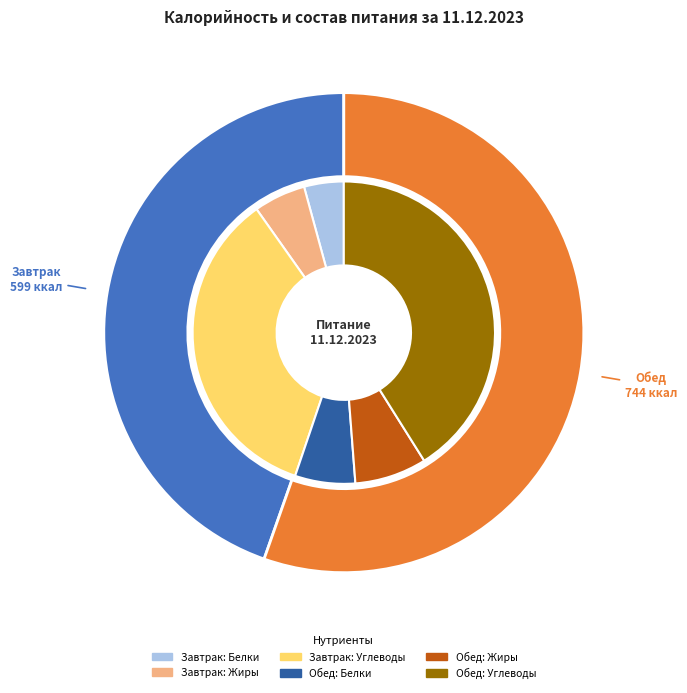

To the nearest percent, what is the average slice percentage?

50%